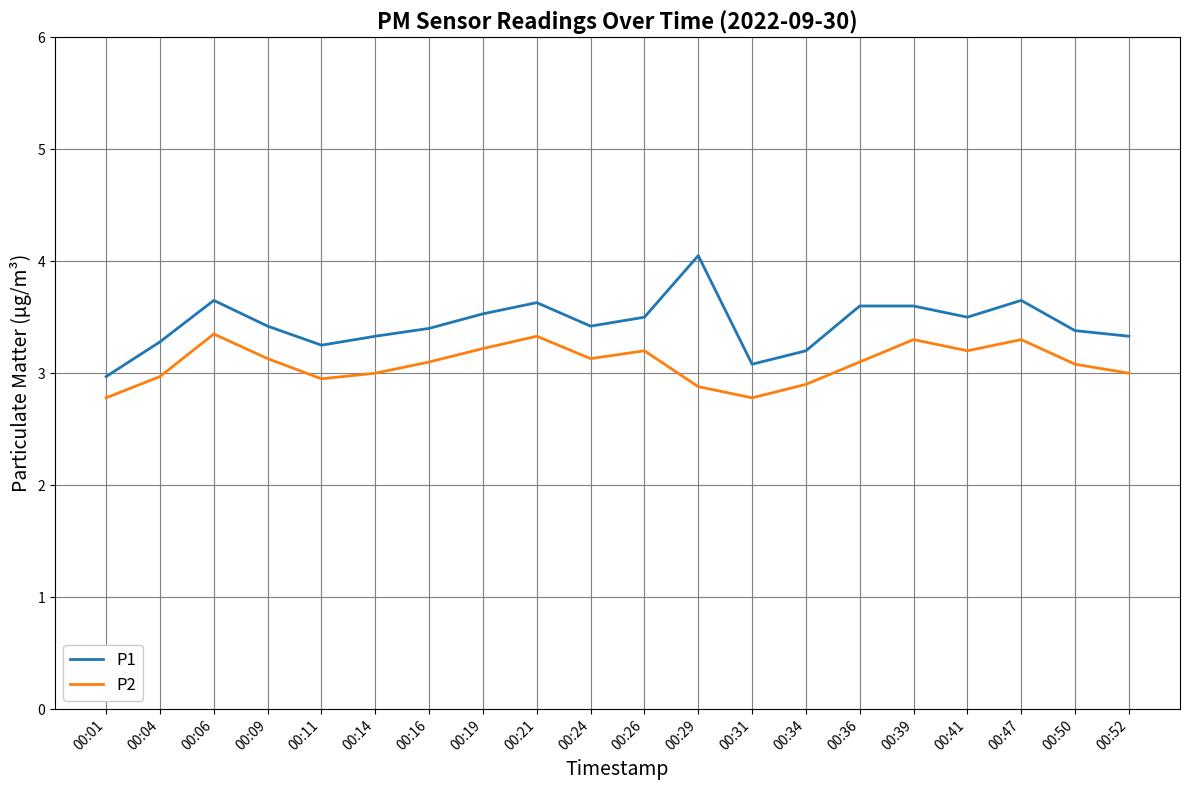

Is the value of P1 at 00:06 greater than the value of P2 at 00:52?

Yes